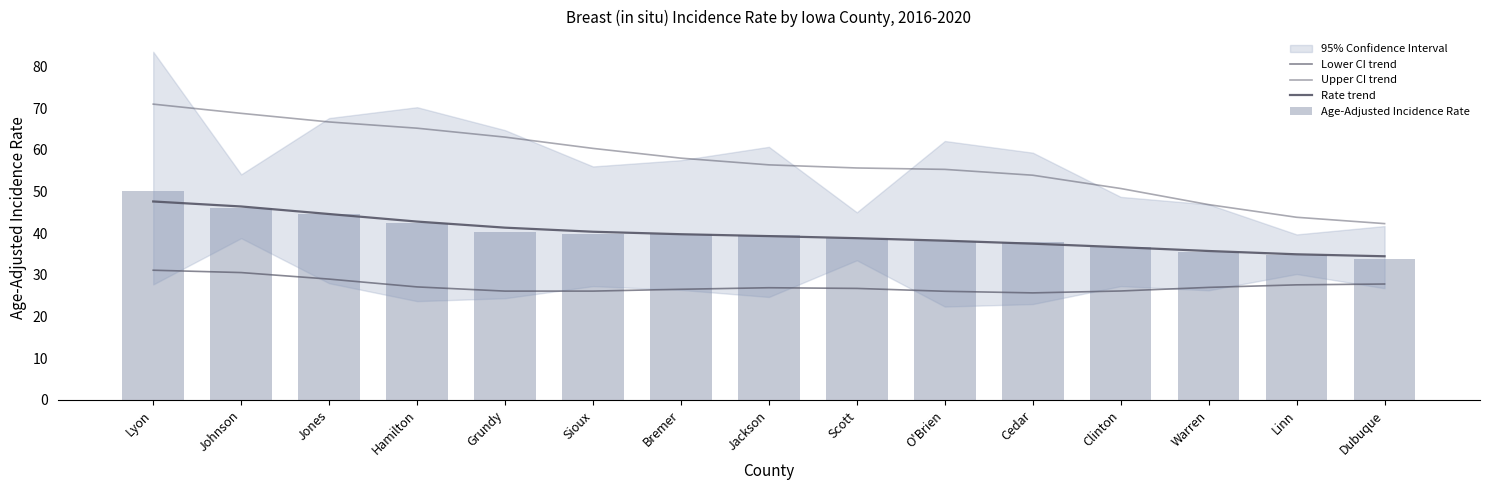

What is the value of the Rate trend bar at the 3rd from the left?

44.6